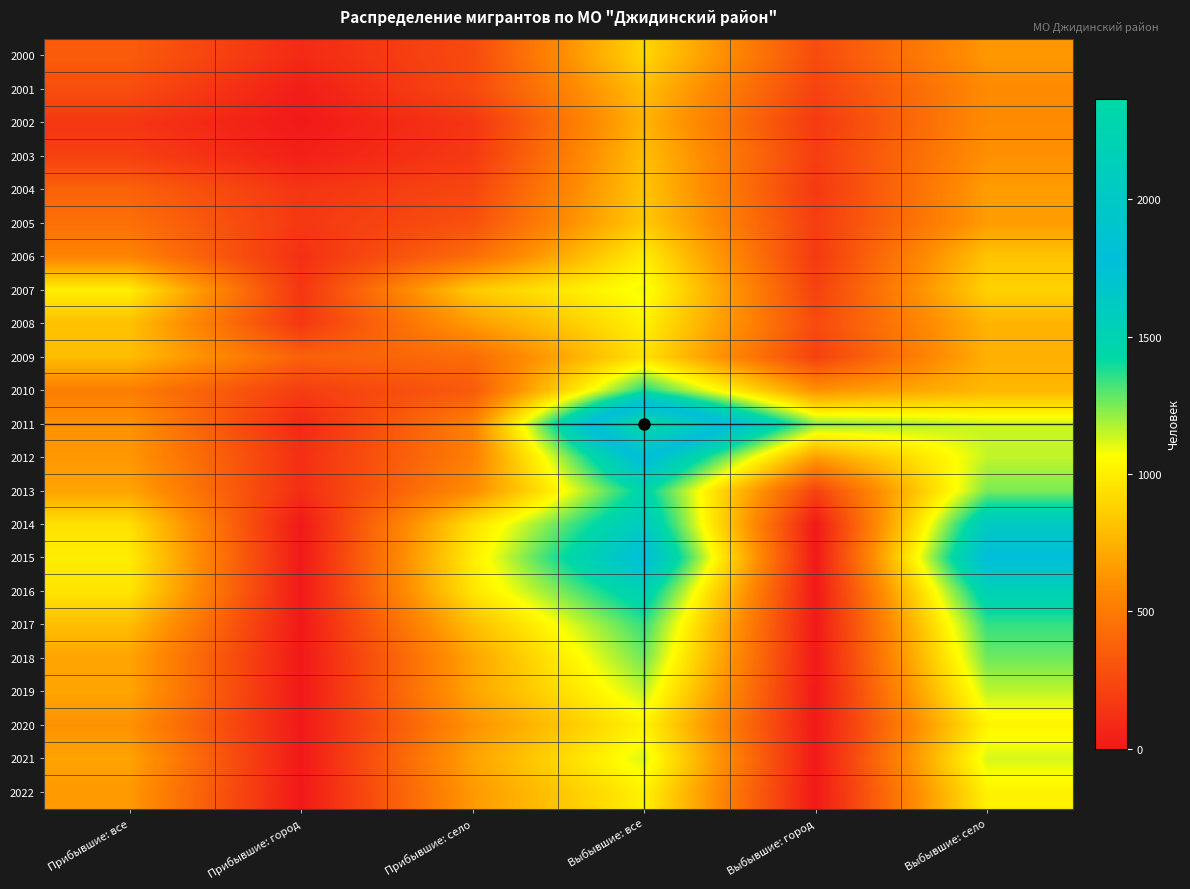

Which has a higher value, Прибывшие: все or Выбывшие: город?

Прибывшие: все